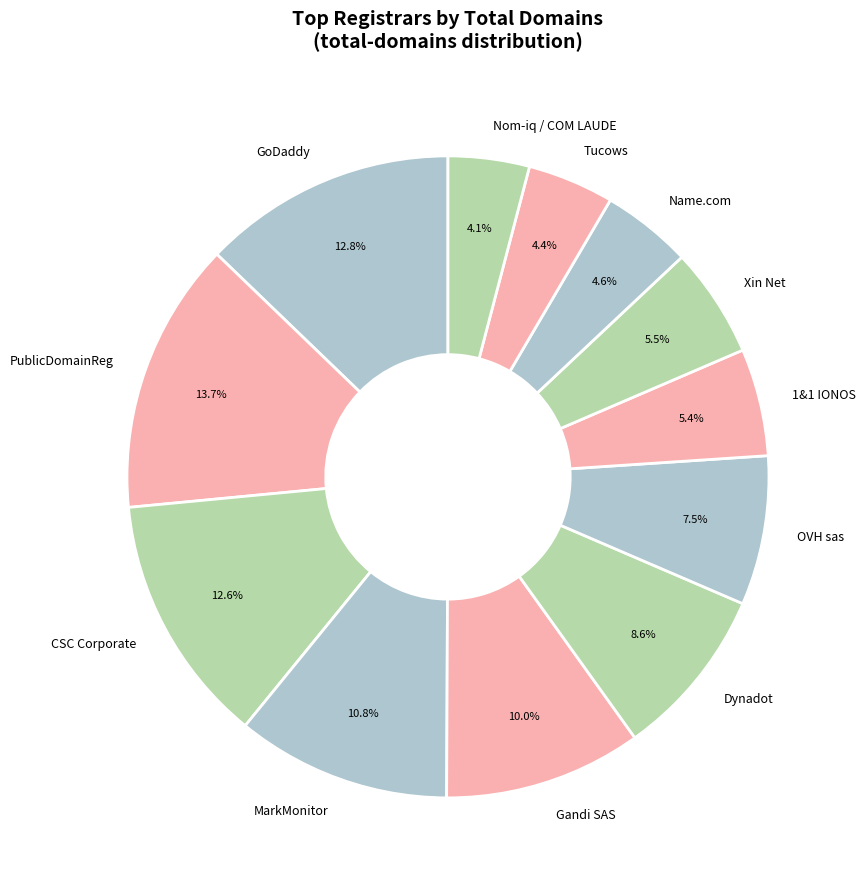

Does Name.com account for over 50% of the chart?

No